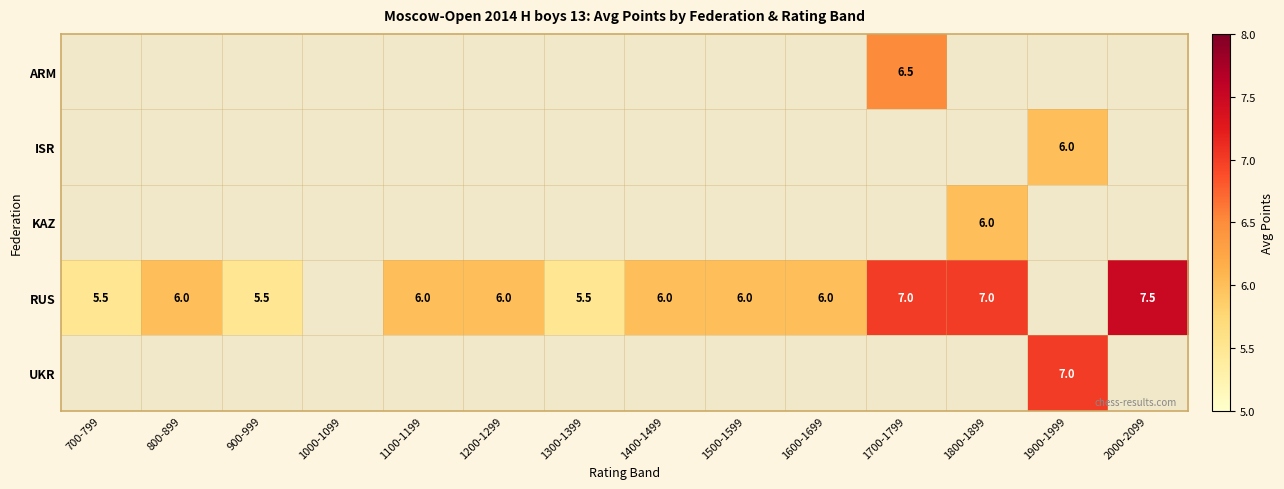

True or false: UKR has a value of 2.7 at 1900-1999.

False